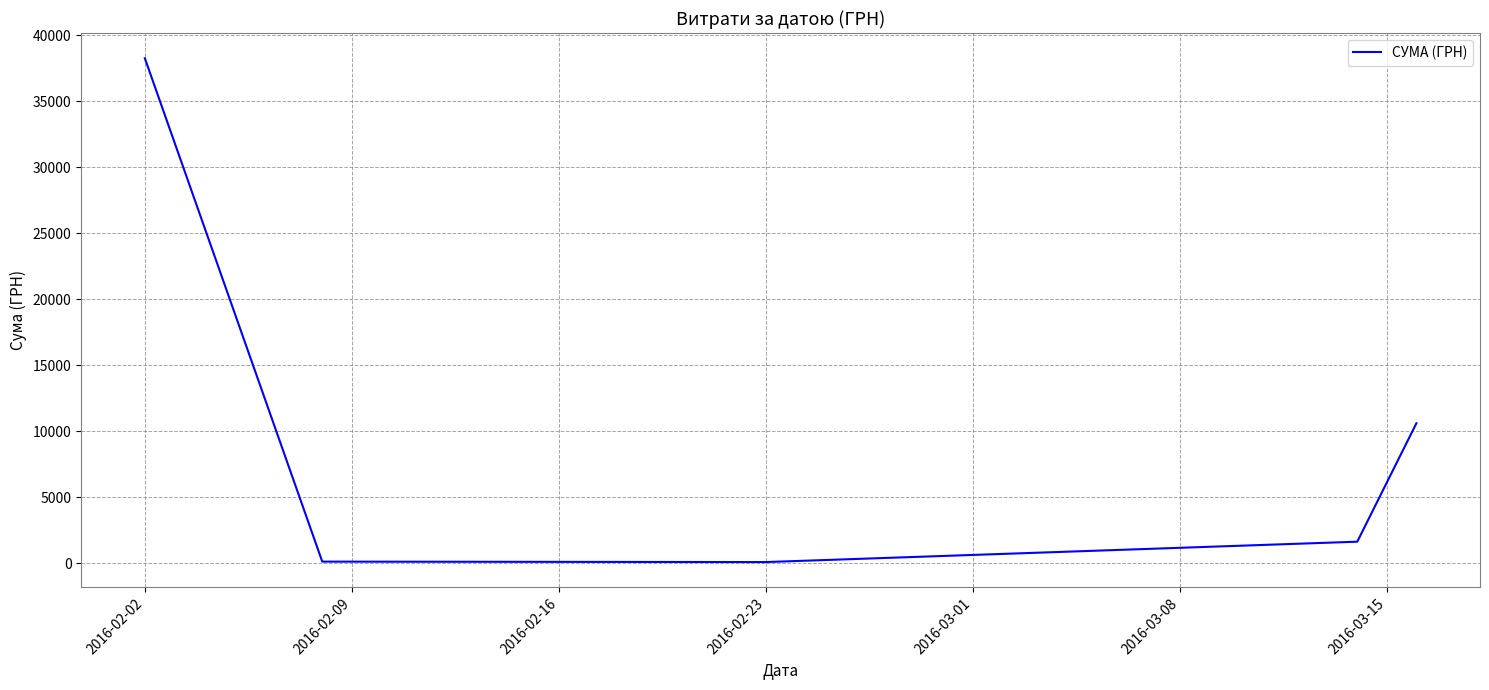

What is the greatest value displayed?

38253.5